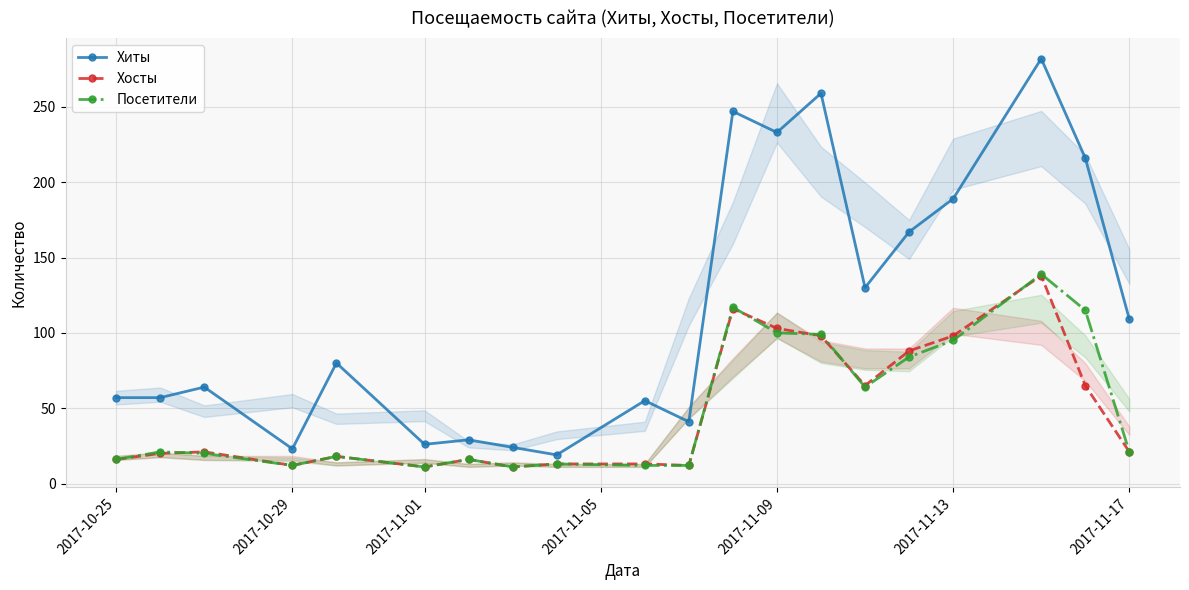

The value of Хиты at 2017-10-25 is 33. True or false?

False